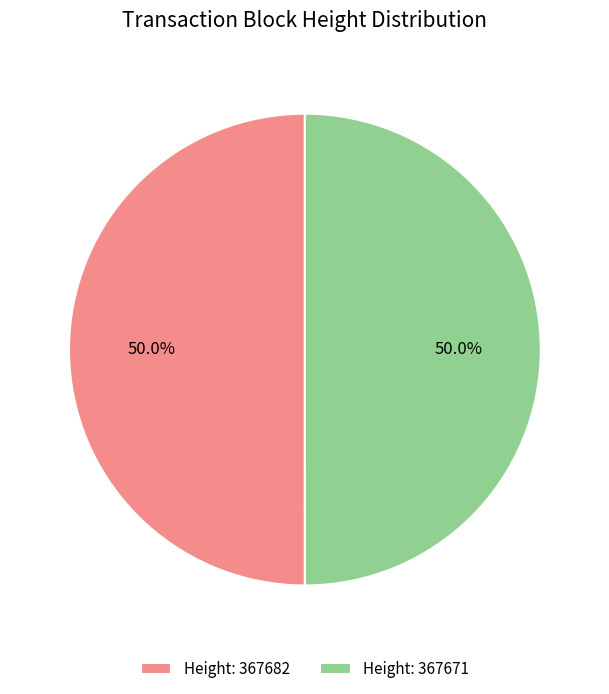

Count the number of slices in the pie.

2